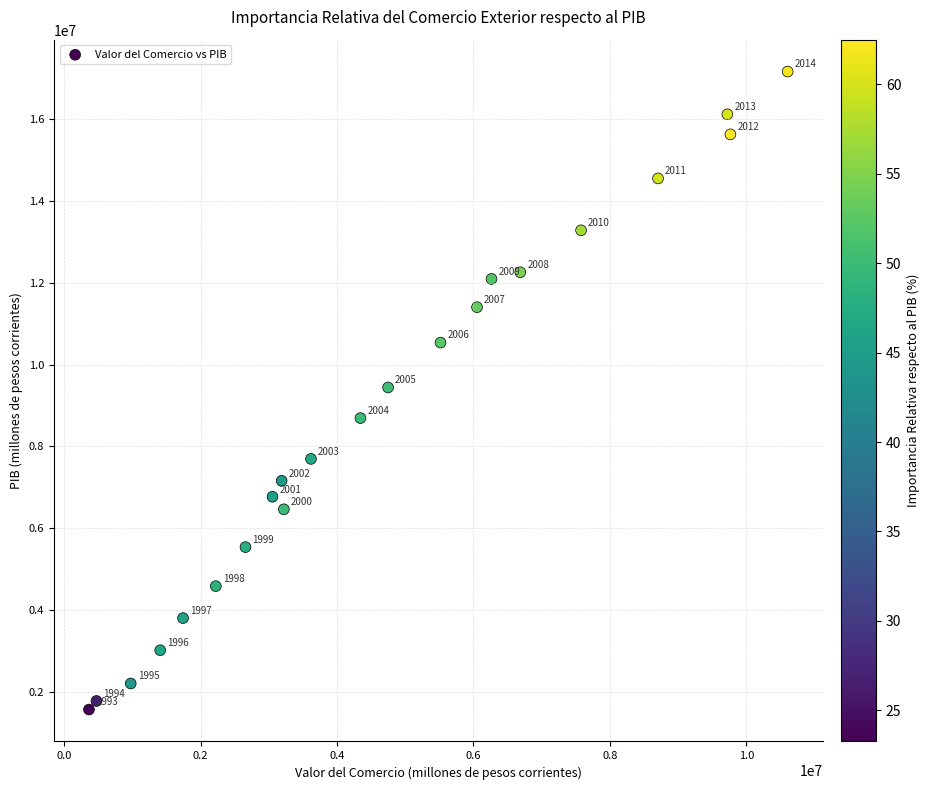

What Y value in the scatter plot is closest to 9365758?

9441350.1